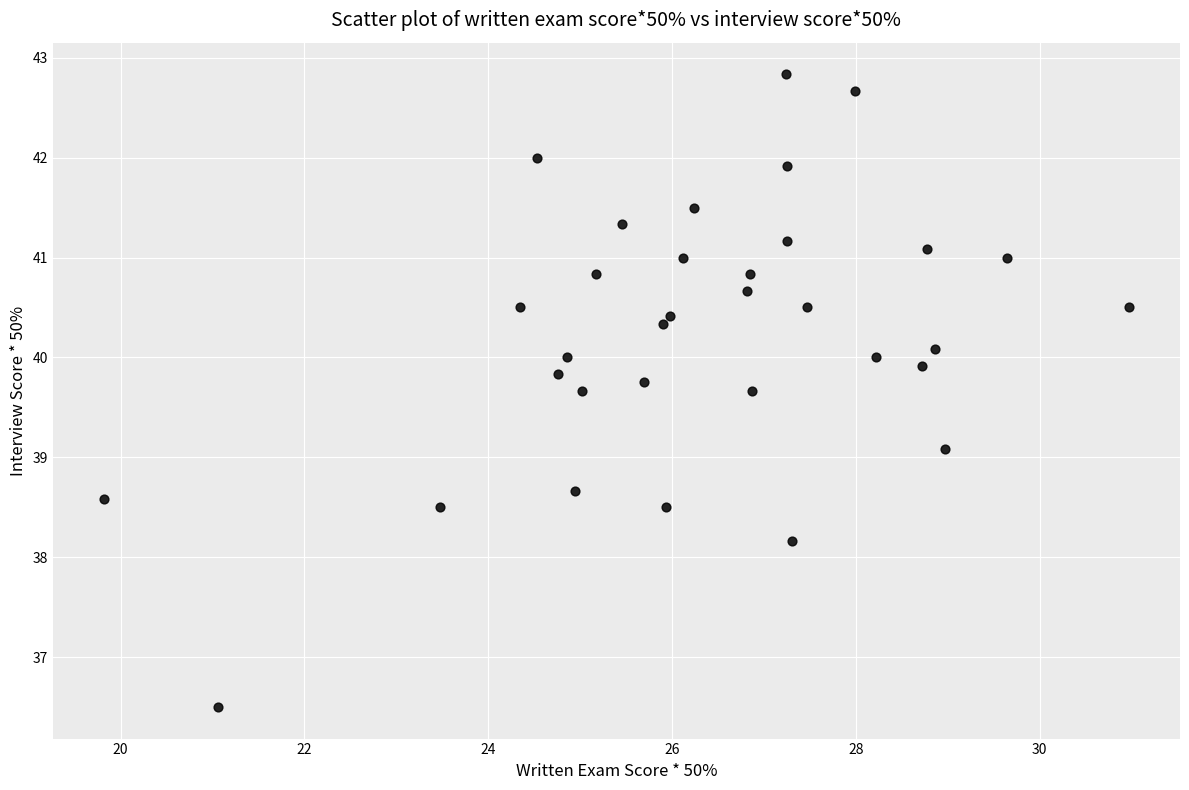

What Y value in the scatter plot is closest to 39?

39.1